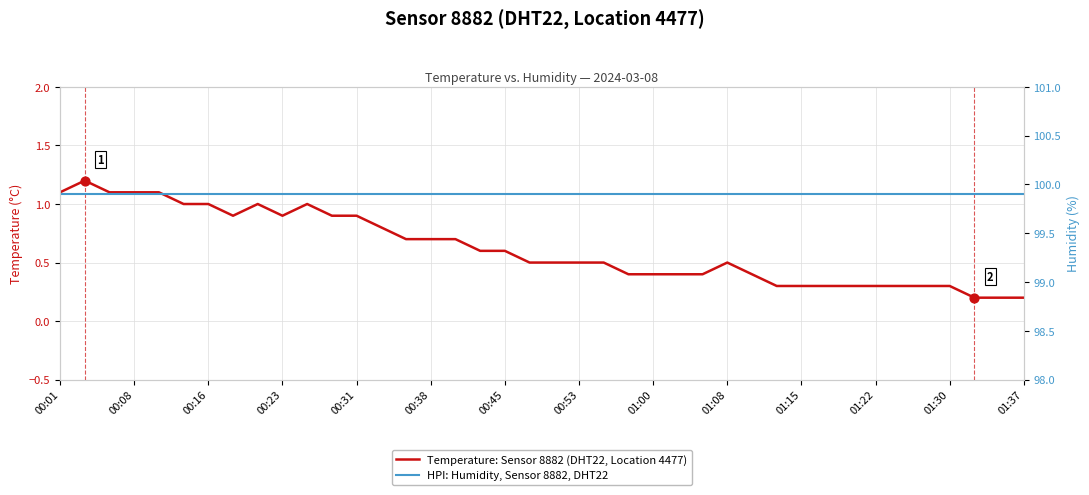

What are all the series names shown in the legend?

Temperature: Sensor 8882 (DHT22, Location 4477), HPI: Humidity, Sensor 8882, DHT22